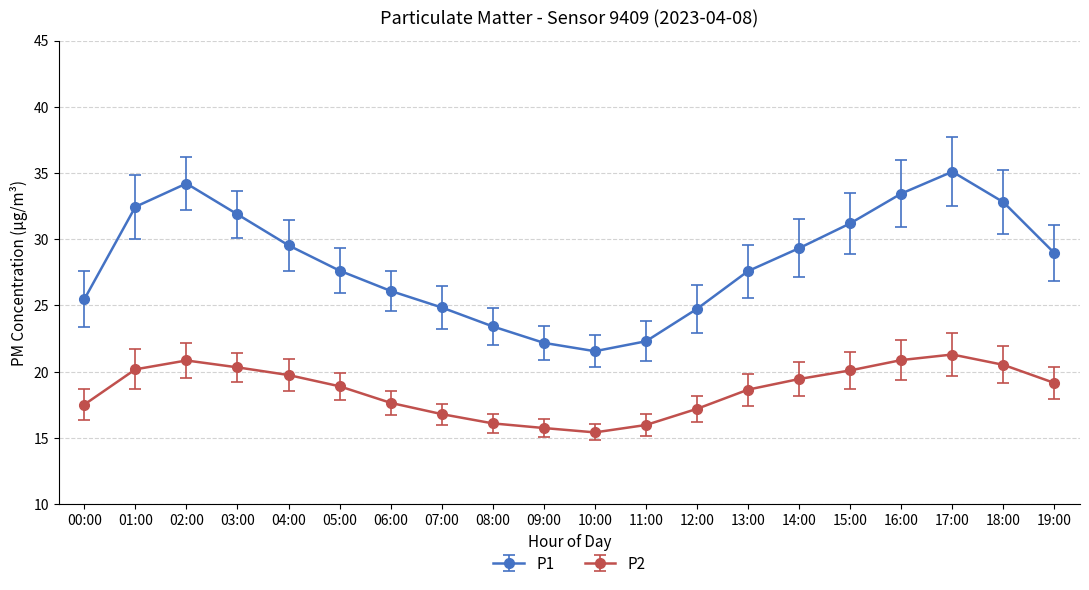

Rank the series by their maximum value, from highest to lowest.

P1, P2